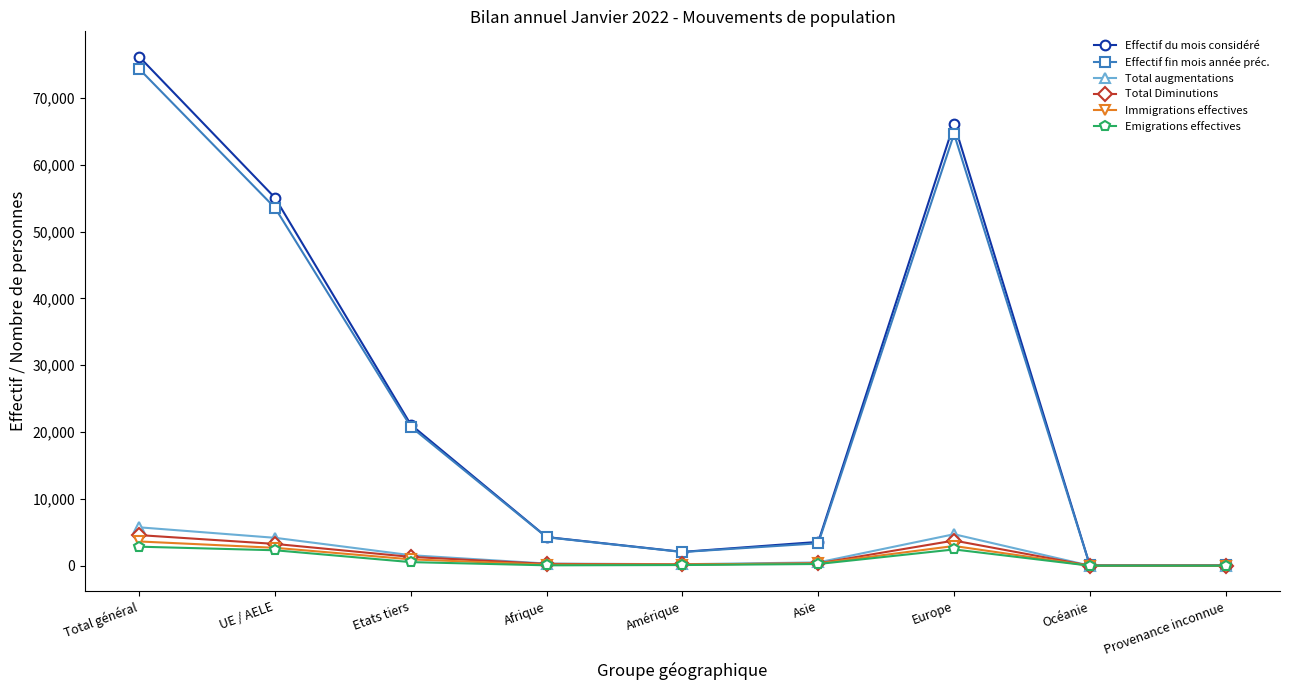

Is it true that Immigrations effectives equals 2677 at UE / AELE?

True